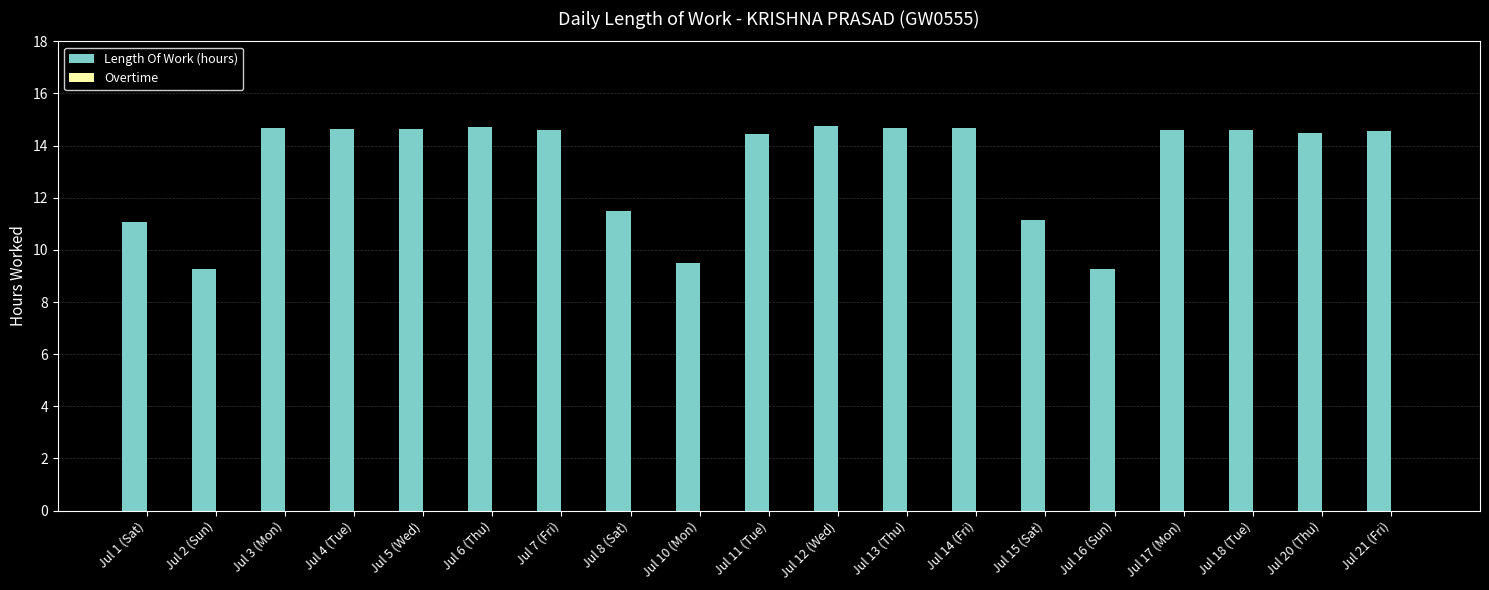

What is the difference between the maximum and minimum values?

5.5